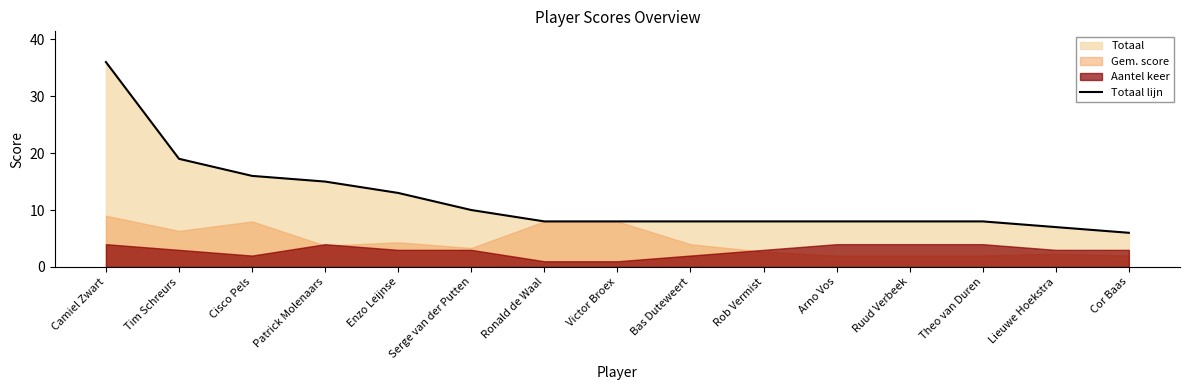

Is it true that the value at Patrick Molenaars is 15?

True